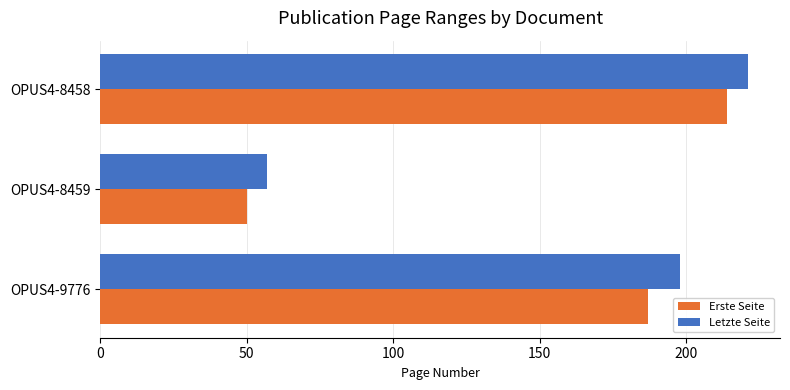

Rank the categories by Erste Seite value from lowest to highest.

OPUS4-8459, OPUS4-9776, OPUS4-8458